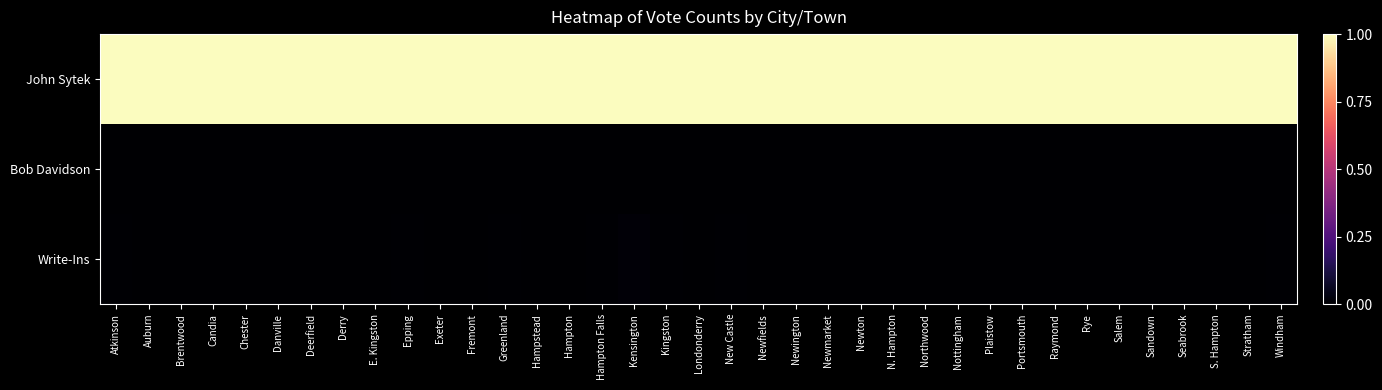

Count the number of data series in this chart.

3